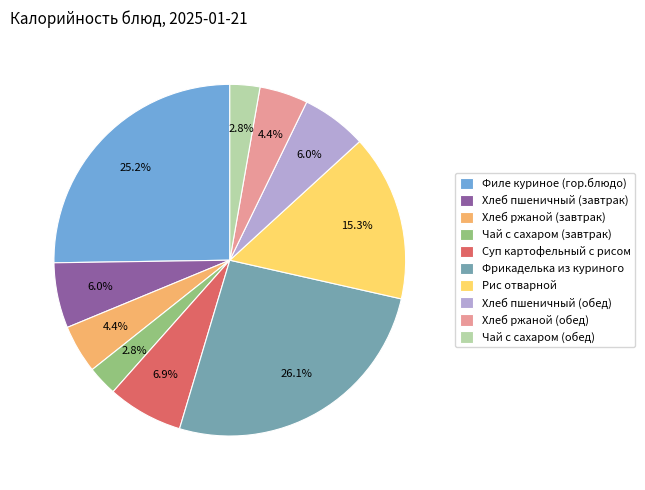

How much of the chart is everything except Рис отварной?

84.7%